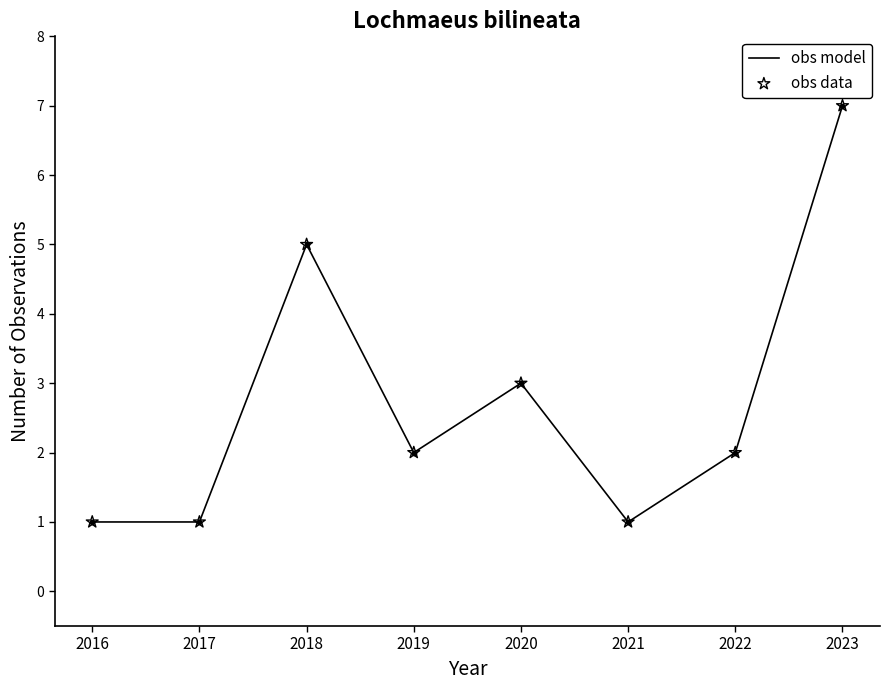

Which has a higher value, 2018 or 2021?

2018